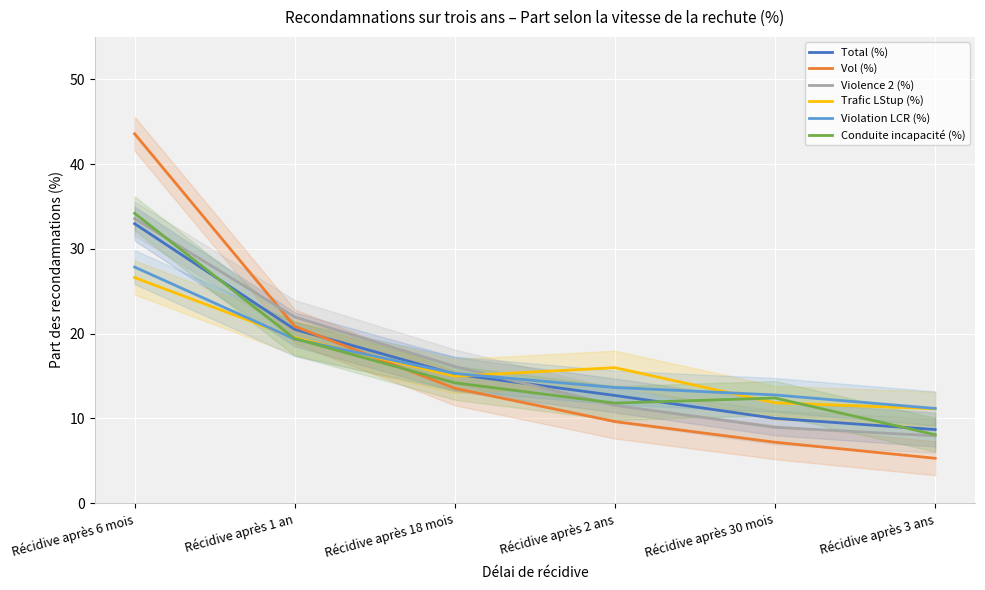

What is the label of the 3rd point from the left?

Récidive après 18 mois